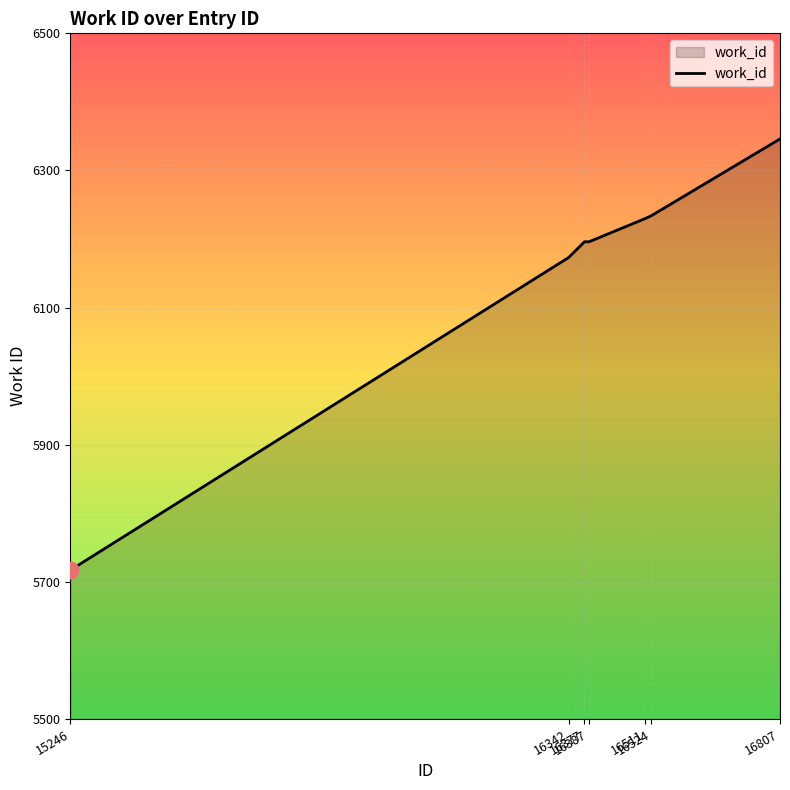

What is the smallest value displayed?

5717